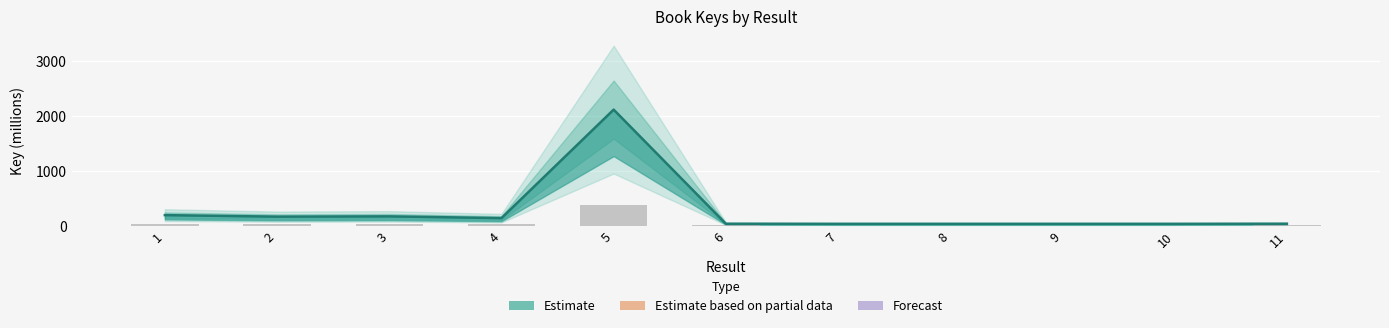

How many values exceed 38?

7